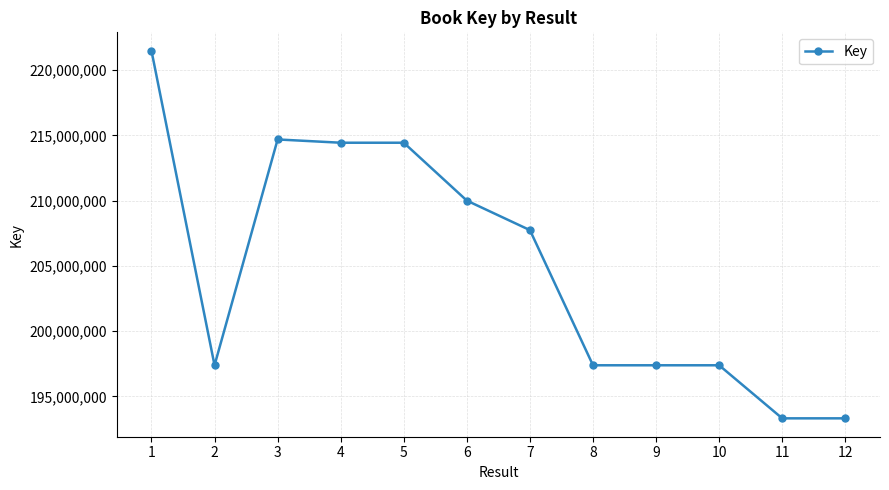

What is the minimum value shown in the chart?

193322133